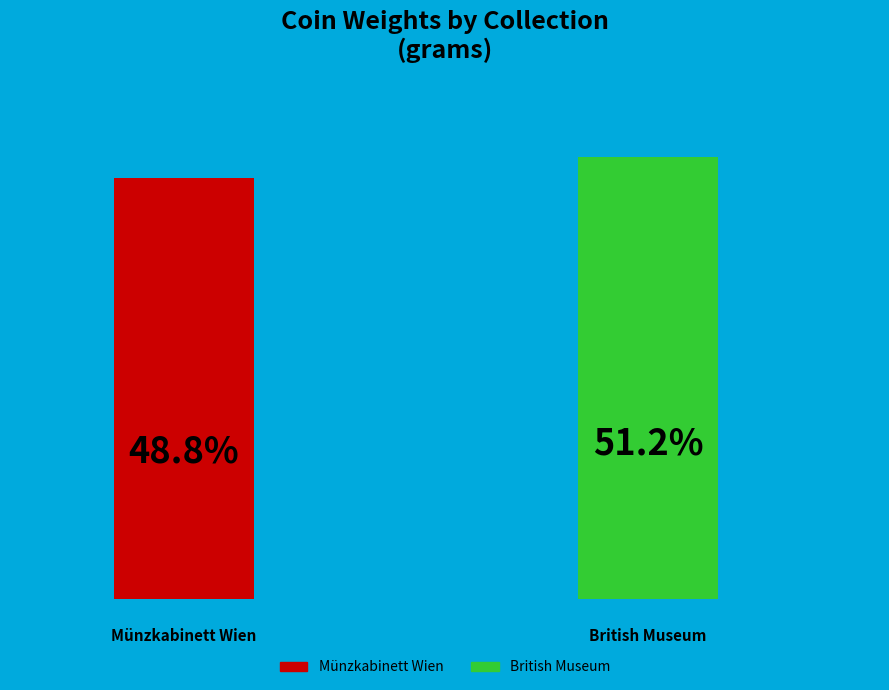

Is it true that Münzkabinett Wien is 36% of the pie?

False